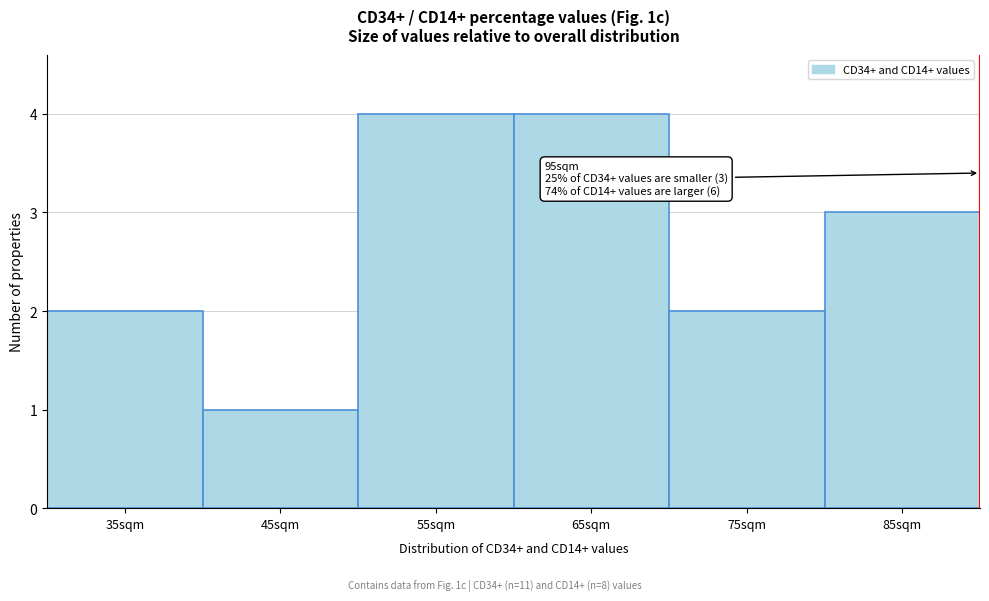

Reading left to right, what are all the values shown in this chart?

2	1	4	4	2	3